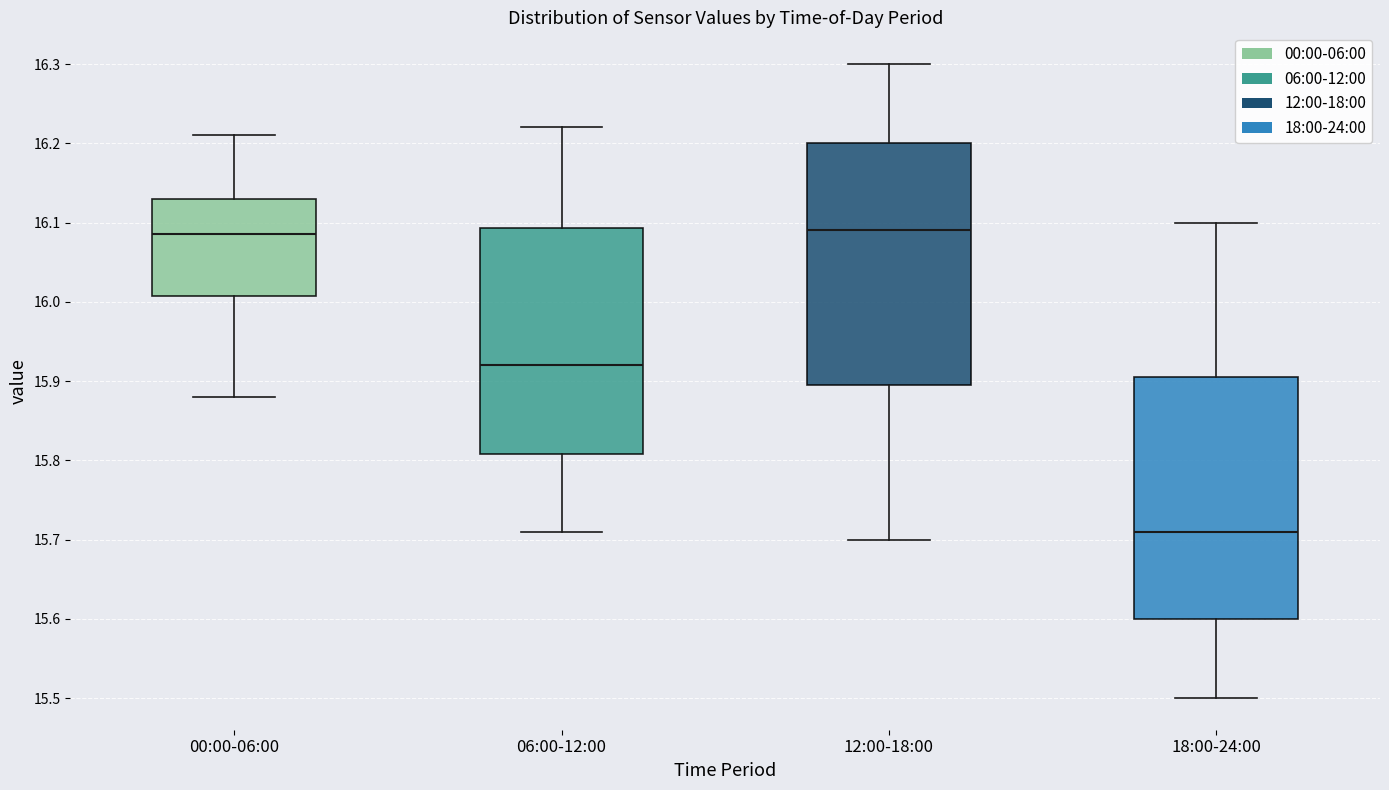

Reading left to right, read every box against the y-axis: the position of its median line, the range the box covers, and the ends of its whiskers. The values are not printed on the chart, so give them approximately, as read against the axis.

00:00-06:00: median 16.09, box 16.01 to 16.13, whiskers 15.88 to 16.21
06:00-12:00: median 15.92, box 15.81 to 16.09, whiskers 15.71 to 16.22
12:00-18:00: median 16.09, box 15.90 to 16.20, whiskers 15.70 to 16.30
18:00-24:00: median 15.71, box 15.60 to 15.91, whiskers 15.50 to 16.10